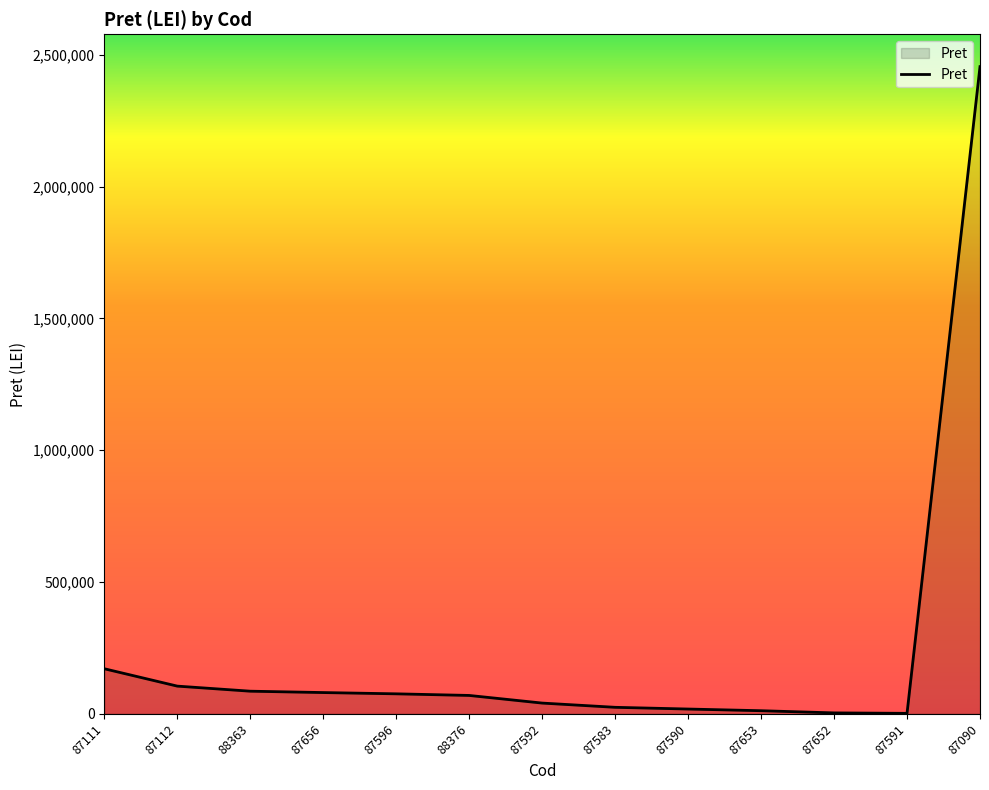

What is the maximum value shown in the chart?

2455088.5